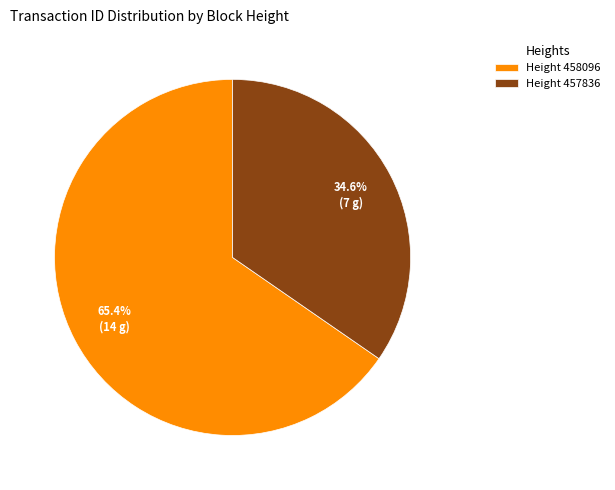

Count the number of slices in the pie.

2